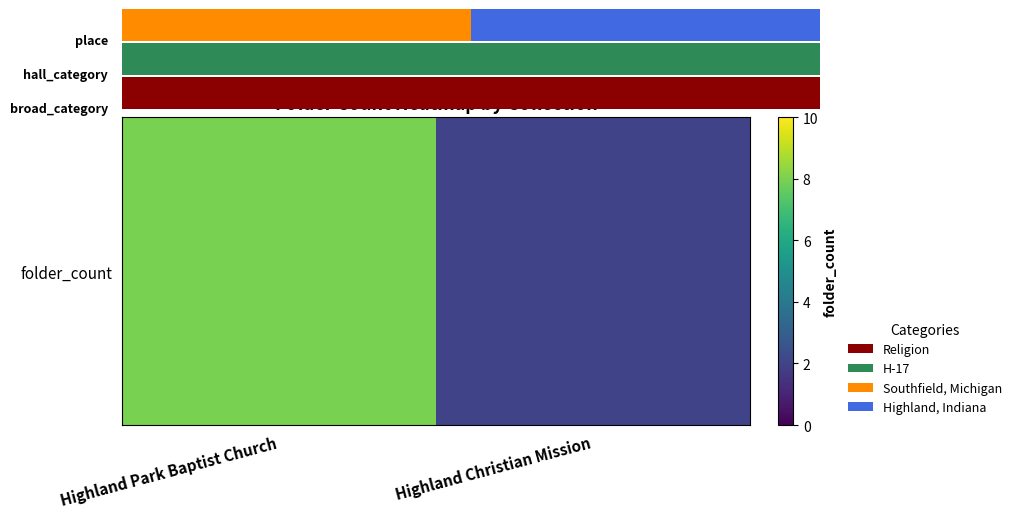

Count the values in the range 2 to 8.

2